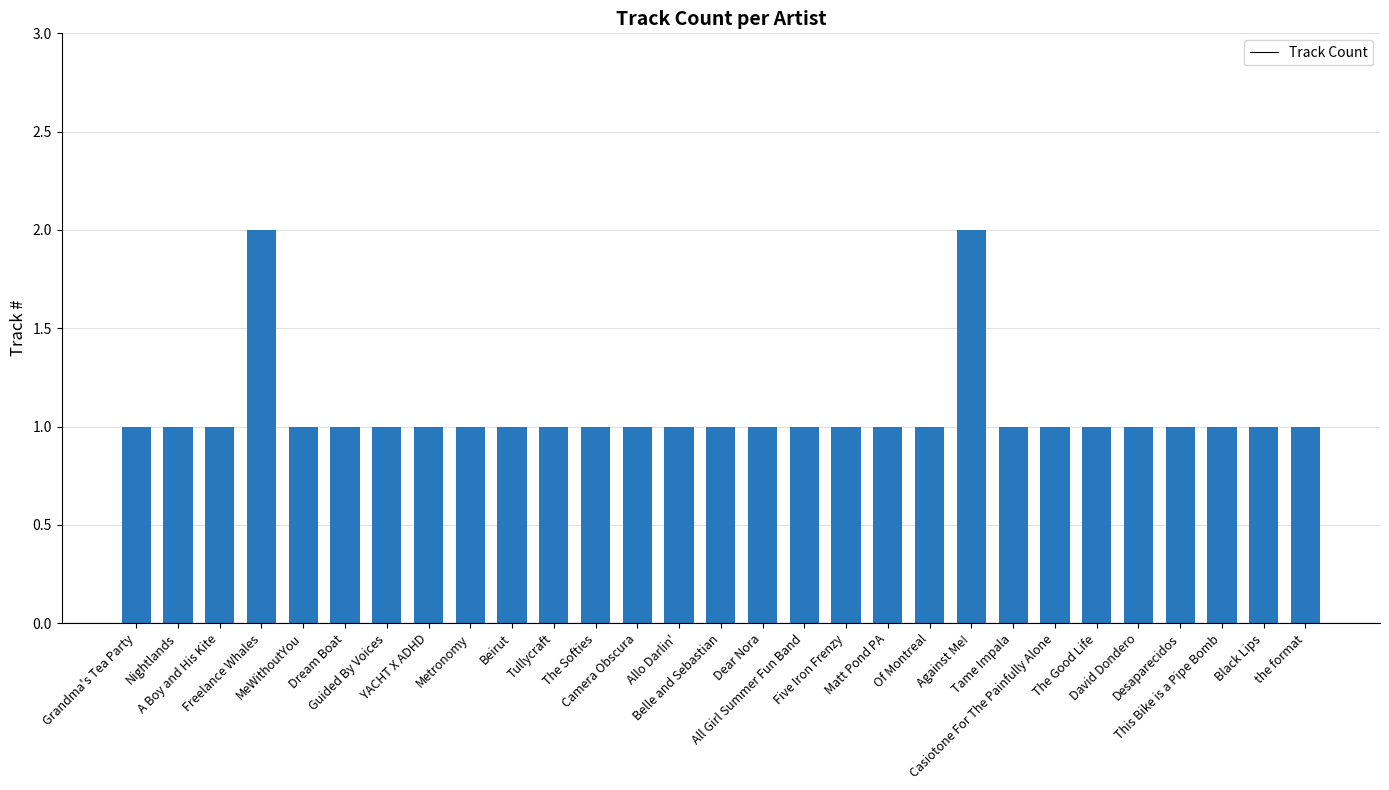

Read the value at This Bike is a Pipe Bomb.

1